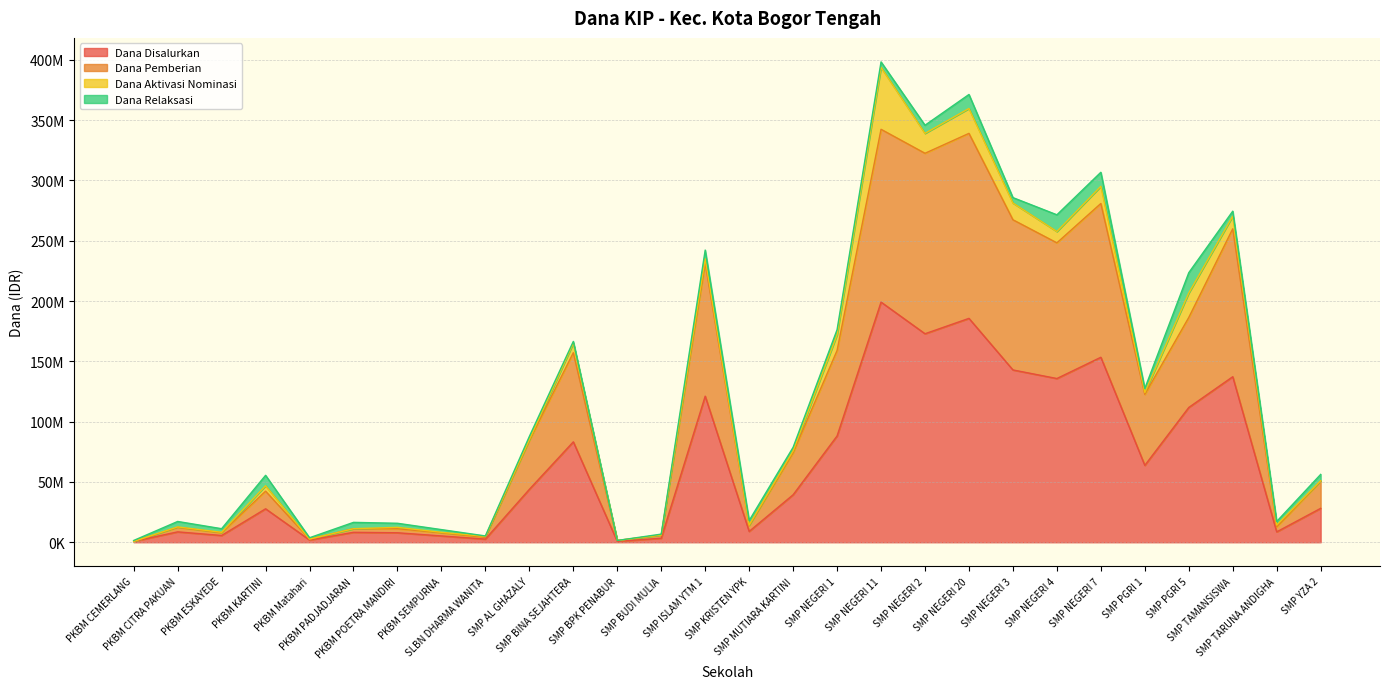

What are all the series names shown in the legend?

Dana Disalurkan, Dana Pemberian, Dana Aktivasi Nominasi, Dana Relaksasi